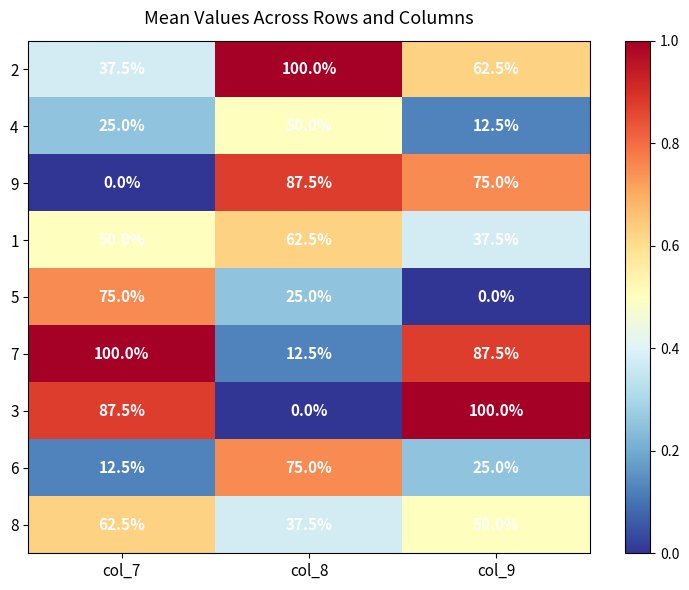

What is the difference between the highest and lowest values at col_7?

100.0